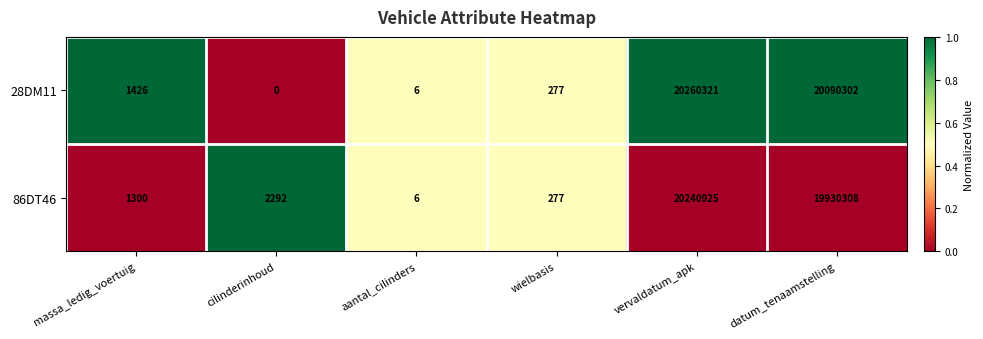

What is the sum of the 86DT46 values at massa_ledig_voertuig and datum_tenaamstelling?

19931608